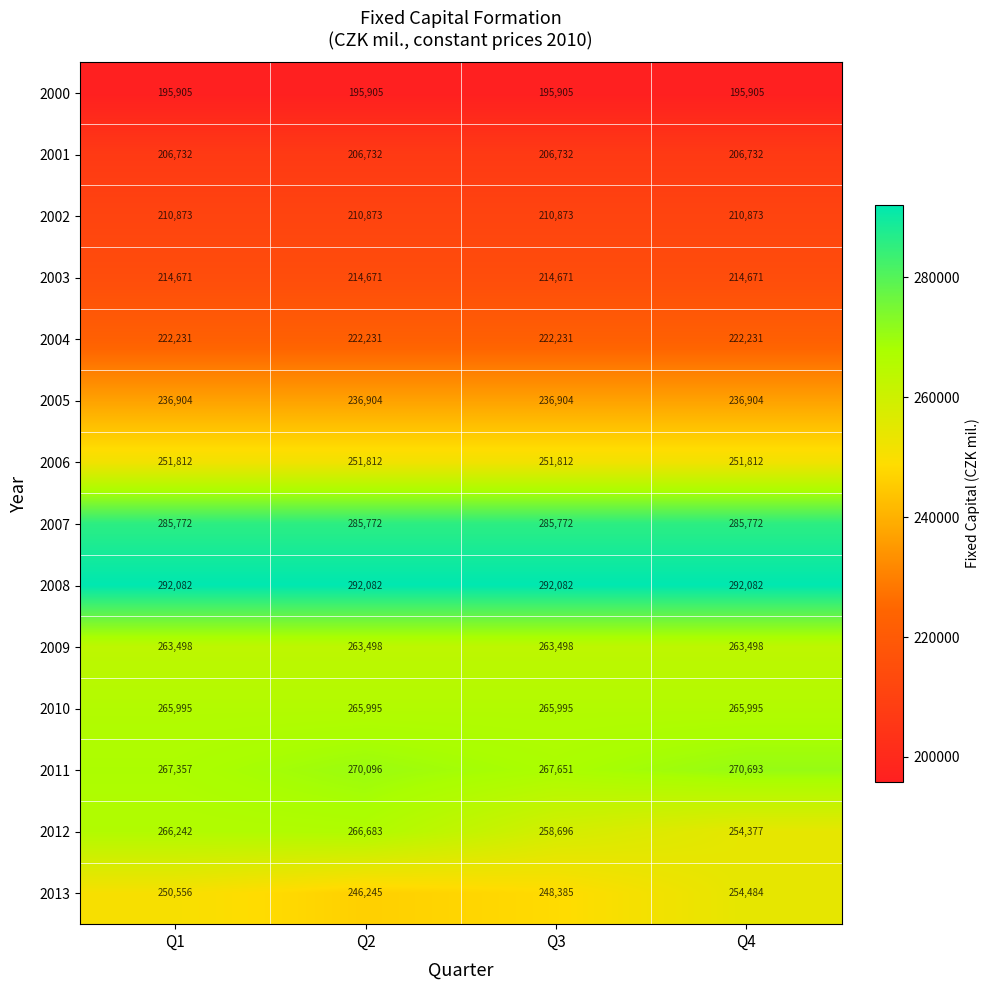

The value of 2003 at Q1 is 72489. True or false?

False